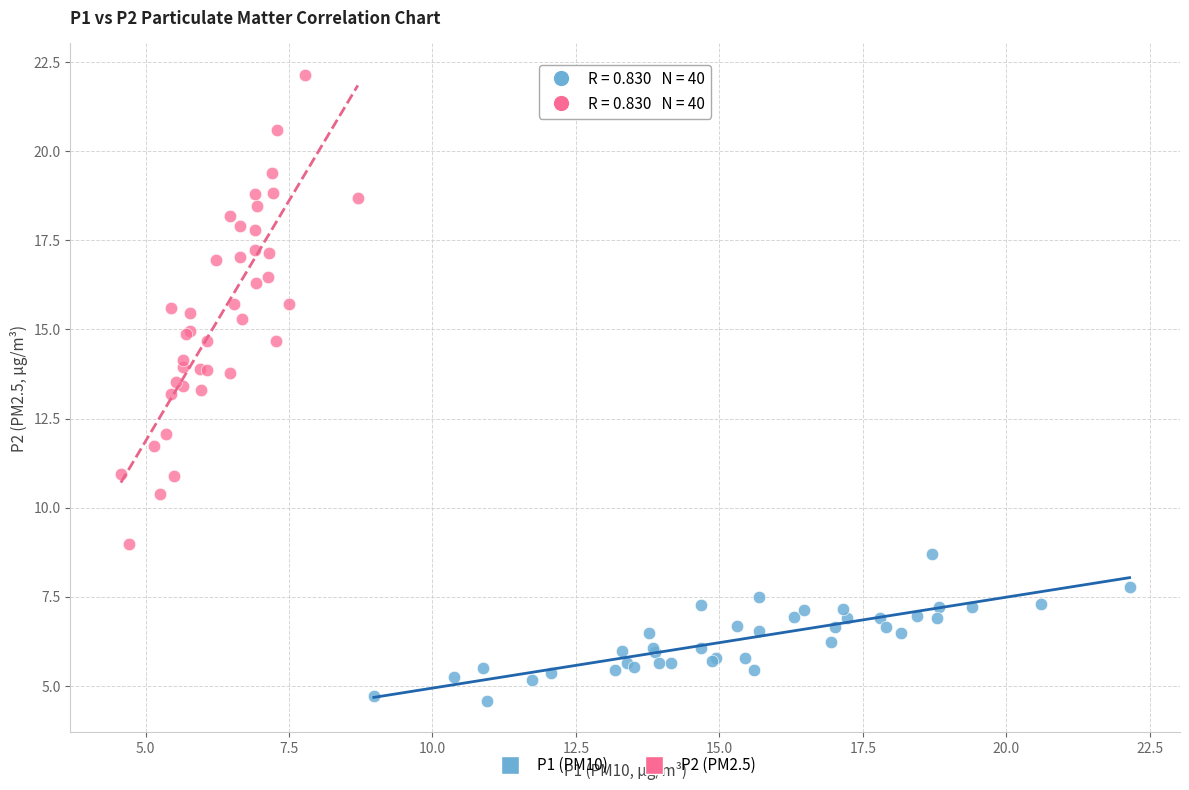

Which series has the largest Y range (max minus min)?

P2 (PM2.5)